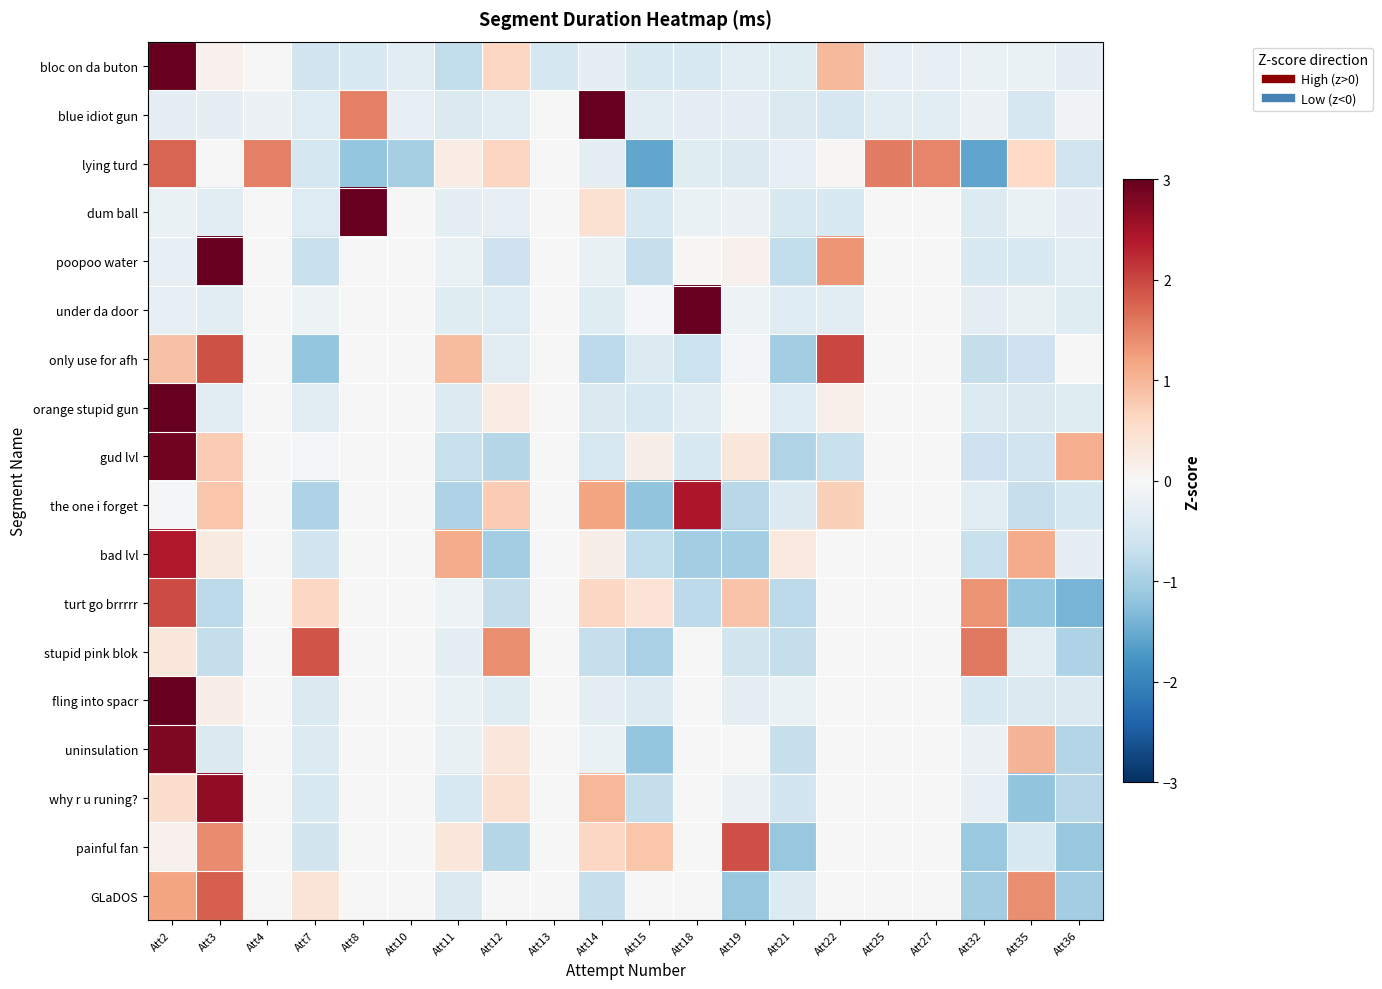

Reading left to right, list all the values displayed in this chart.

bloc on da buton: Att2=4.0	Att3=0.1	Att4=-0.0	Att7=-0.6	Att8=-0.5	Att10=-0.3	Att11=-0.7	Att12=0.6	Att13=-0.5	Att14=-0.3	Att15=-0.5	Att18=-0.5	Att19=-0.3	Att21=-0.4	Att22=1.0	Att25=-0.2	Att27=-0.3	Att32=-0.2	Att35=-0.2	Att36=-0.3
blue idiot gun: Att2=-0.3	Att3=-0.3	Att4=-0.2	Att7=-0.4	Att8=1.5	Att10=-0.2	Att11=-0.4	Att12=-0.3	Att13=0.0	Att14=3.9	Att15=-0.3	Att18=-0.3	Att19=-0.3	Att21=-0.4	Att22=-0.5	Att25=-0.3	Att27=-0.3	Att32=-0.2	Att35=-0.5	Att36=-0.1
lying turd: Att2=1.7	Att3=0.0	Att4=1.5	Att7=-0.5	Att8=-1.2	Att10=-1.0	Att11=0.2	Att12=0.7	Att13=0.0	Att14=-0.3	Att15=-1.6	Att18=-0.4	Att19=-0.4	Att21=-0.2	Att22=0.0	Att25=1.5	Att27=1.5	Att32=-1.6	Att35=0.6	Att36=-0.6
dum ball: Att2=-0.2	Att3=-0.3	Att4=0.0	Att7=-0.4	Att8=3.7	Att10=0.0	Att11=-0.3	Att12=-0.3	Att13=0.0	Att14=0.5	Att15=-0.5	Att18=-0.2	Att19=-0.2	Att21=-0.5	Att22=-0.4	Att25=0.0	Att27=0.0	Att32=-0.4	Att35=-0.2	Att36=-0.3
poopoo water: Att2=-0.2	Att3=3.1	Att4=0.0	Att7=-0.7	Att8=0.0	Att10=0.0	Att11=-0.2	Att12=-0.6	Att13=0.0	Att14=-0.2	Att15=-0.7	Att18=0.0	Att19=0.1	Att21=-0.7	Att22=1.3	Att25=0.0	Att27=0.0	Att32=-0.5	Att35=-0.4	Att36=-0.3
under da door: Att2=-0.2	Att3=-0.3	Att4=0.0	Att7=-0.1	Att8=0.0	Att10=0.0	Att11=-0.4	Att12=-0.4	Att13=0.0	Att14=-0.4	Att15=-0.0	Att18=3.6	Att19=-0.1	Att21=-0.4	Att22=-0.4	Att25=0.0	Att27=0.0	Att32=-0.3	Att35=-0.2	Att36=-0.4
only use for afh: Att2=0.9	Att3=1.9	Att4=0.0	Att7=-1.2	Att8=0.0	Att10=0.0	Att11=0.9	Att12=-0.3	Att13=0.0	Att14=-0.8	Att15=-0.4	Att18=-0.7	Att19=-0.1	Att21=-1.0	Att22=2.0	Att25=0.0	Att27=0.0	Att32=-0.7	Att35=-0.6	Att36=0.0
orange stupid gun: Att2=3.5	Att3=-0.3	Att4=0.0	Att7=-0.3	Att8=0.0	Att10=0.0	Att11=-0.4	Att12=0.2	Att13=0.0	Att14=-0.4	Att15=-0.5	Att18=-0.3	Att19=-0.0	Att21=-0.4	Att22=0.2	Att25=0.0	Att27=0.0	Att32=-0.4	Att35=-0.4	Att36=-0.4
gud lvl: Att2=2.9	Att3=0.8	Att4=0.0	Att7=-0.0	Att8=0.0	Att10=0.0	Att11=-0.7	Att12=-0.9	Att13=0.0	Att14=-0.5	Att15=0.2	Att18=-0.5	Att19=0.4	Att21=-0.9	Att22=-0.7	Att25=0.0	Att27=0.0	Att32=-0.6	Att35=-0.6	Att36=1.1
the one i forget: Att2=-0.1	Att3=0.8	Att4=0.0	Att7=-0.9	Att8=0.0	Att10=0.0	Att11=-0.9	Att12=0.8	Att13=0.0	Att14=1.2	Att15=-1.2	Att18=2.4	Att19=-0.8	Att21=-0.4	Att22=0.7	Att25=0.0	Att27=0.0	Att32=-0.3	Att35=-0.7	Att36=-0.5
bad lvl: Att2=2.4	Att3=0.3	Att4=0.0	Att7=-0.6	Att8=0.0	Att10=0.0	Att11=1.1	Att12=-1.0	Att13=0.0	Att14=0.2	Att15=-0.7	Att18=-1.0	Att19=-1.0	Att21=0.3	Att22=0.0	Att25=0.0	Att27=0.0	Att32=-0.7	Att35=1.1	Att36=-0.3
turt go brrrrr: Att2=1.9	Att3=-0.8	Att4=0.0	Att7=0.6	Att8=0.0	Att10=0.0	Att11=-0.2	Att12=-0.7	Att13=0.0	Att14=0.6	Att15=0.4	Att18=-0.8	Att19=0.9	Att21=-0.8	Att22=0.0	Att25=0.0	Att27=0.0	Att32=1.3	Att35=-1.2	Att36=-1.4
stupid pink blok: Att2=0.3	Att3=-0.7	Att4=0.0	Att7=1.9	Att8=0.0	Att10=0.0	Att11=-0.3	Att12=1.4	Att13=0.0	Att14=-0.7	Att15=-1.0	Att18=0.0	Att19=-0.6	Att21=-0.7	Att22=0.0	Att25=0.0	Att27=0.0	Att32=1.6	Att35=-0.3	Att36=-0.9
fling into spacr: Att2=3.3	Att3=0.2	Att4=0.0	Att7=-0.4	Att8=0.0	Att10=0.0	Att11=-0.2	Att12=-0.4	Att13=0.0	Att14=-0.3	Att15=-0.4	Att18=0.0	Att19=-0.3	Att21=-0.2	Att22=0.0	Att25=0.0	Att27=0.0	Att32=-0.5	Att35=-0.4	Att36=-0.4
uninsulation: Att2=2.8	Att3=-0.4	Att4=0.0	Att7=-0.4	Att8=0.0	Att10=0.0	Att11=-0.2	Att12=0.3	Att13=0.0	Att14=-0.2	Att15=-1.2	Att18=0.0	Att19=0.0	Att21=-0.7	Att22=0.0	Att25=0.0	Att27=0.0	Att32=-0.2	Att35=1.0	Att36=-0.9
why r u runing?: Att2=0.5	Att3=2.7	Att4=0.0	Att7=-0.5	Att8=0.0	Att10=0.0	Att11=-0.5	Att12=0.5	Att13=0.0	Att14=1.0	Att15=-0.7	Att18=0.0	Att19=-0.2	Att21=-0.6	Att22=0.0	Att25=0.0	Att27=0.0	Att32=-0.2	Att35=-1.2	Att36=-0.8
painful fan: Att2=0.1	Att3=1.4	Att4=0.0	Att7=-0.6	Att8=0.0	Att10=0.0	Att11=0.3	Att12=-0.9	Att13=0.0	Att14=0.6	Att15=0.8	Att18=0.0	Att19=1.9	Att21=-1.1	Att22=0.0	Att25=0.0	Att27=0.0	Att32=-1.1	Att35=-0.5	Att36=-1.1
GLaDOS: Att2=1.2	Att3=1.8	Att4=0.0	Att7=0.4	Att8=0.0	Att10=0.0	Att11=-0.4	Att12=0.0	Att13=0.0	Att14=-0.7	Att15=-0.0	Att18=0.0	Att19=-1.1	Att21=-0.4	Att22=0.0	Att25=0.0	Att27=0.0	Att32=-1.0	Att35=1.4	Att36=-1.0